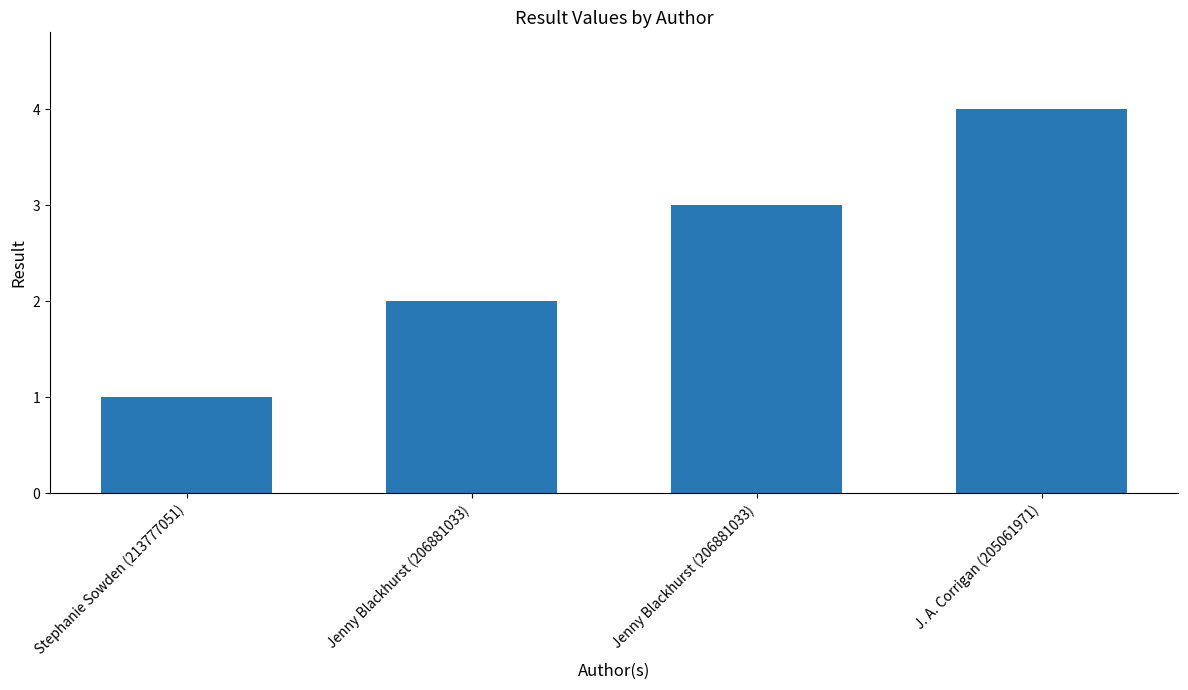

True or false: the data shows 1 at Stephanie Sowden (213777051).

True